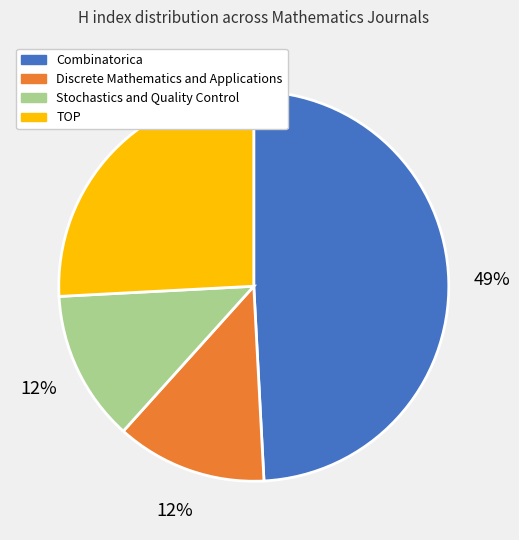

How many segments does this pie chart have?

4